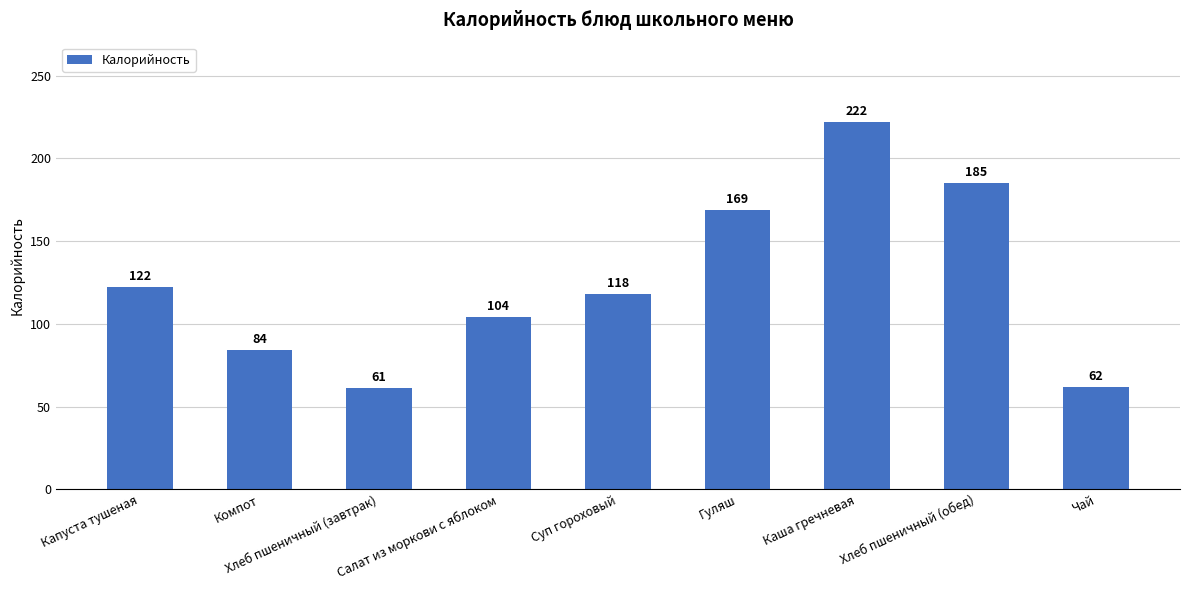

Are the bars grouped side by side (vs. stacked)?

No